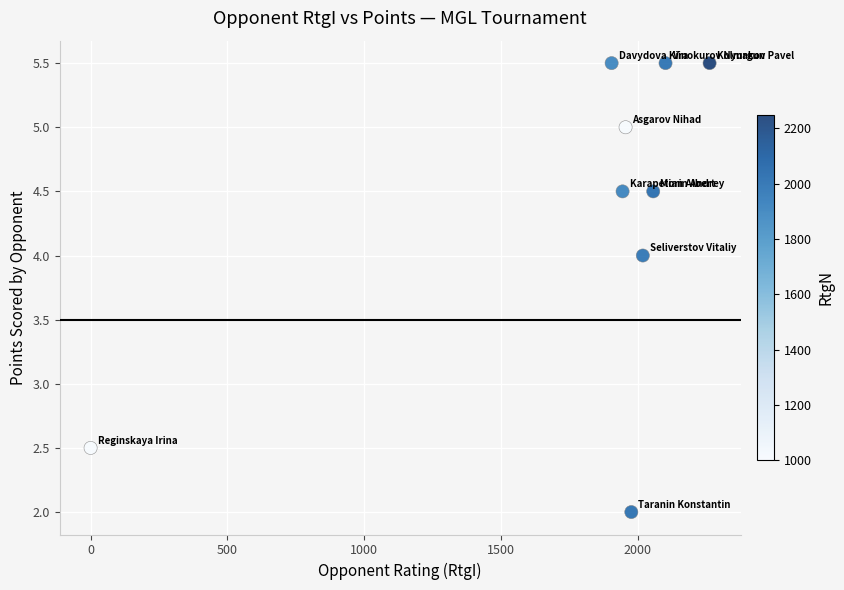

What is the average X value?

1801.8